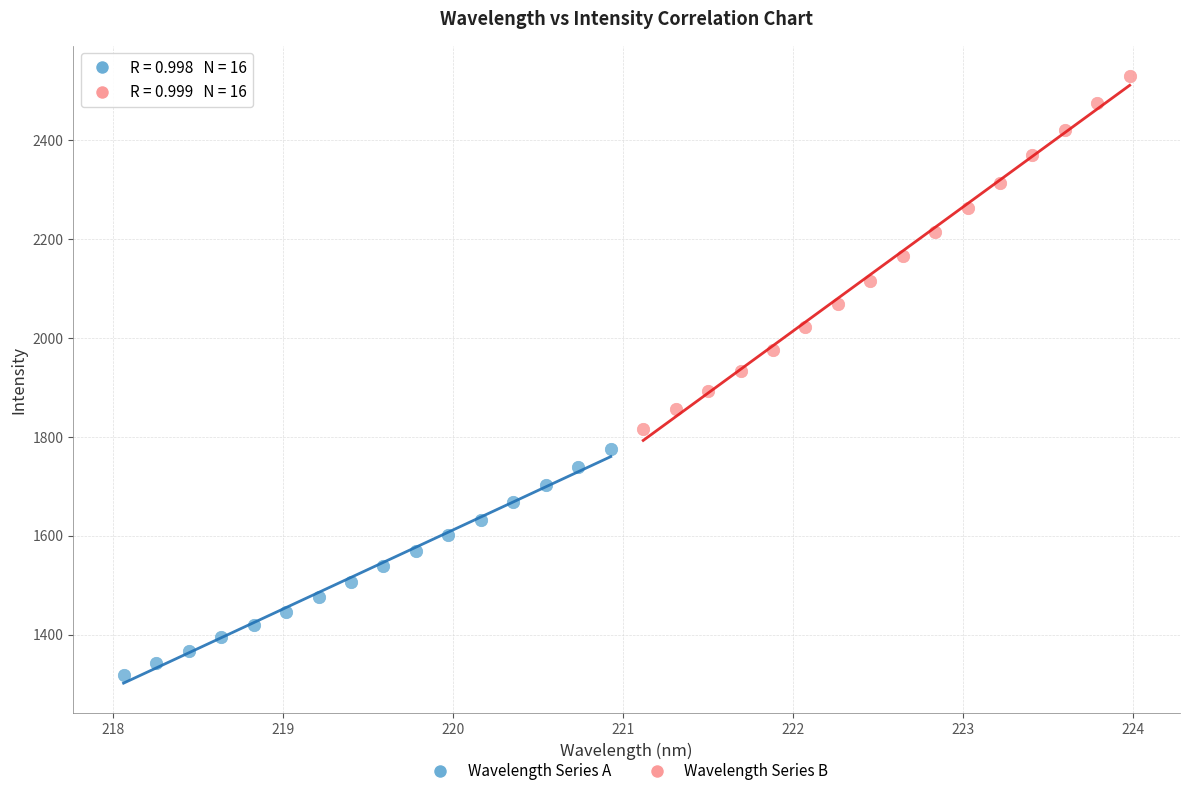

Which series contains the lowest Y value?

Wavelength Series A